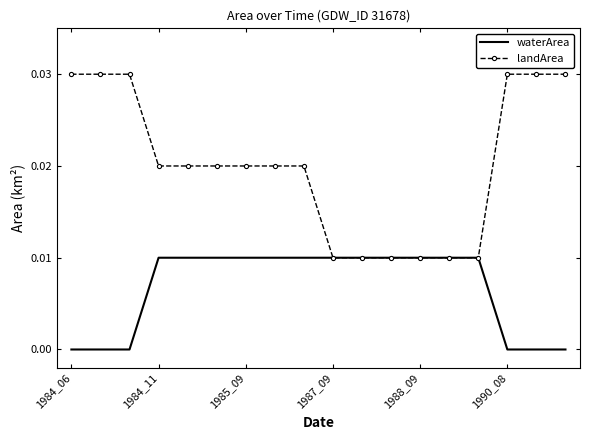

Which series has the largest range (max minus min)?

landArea